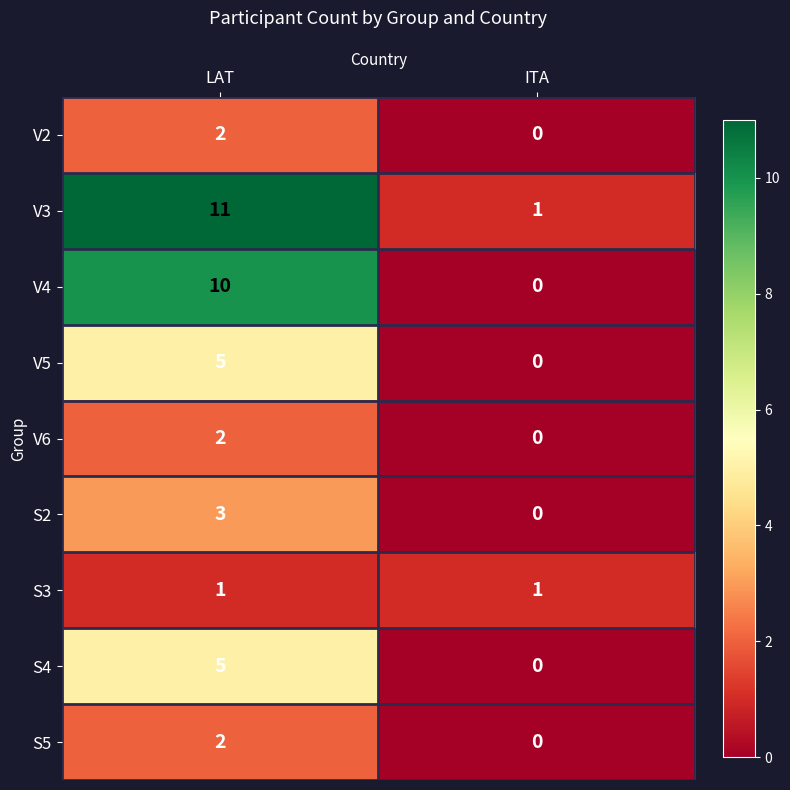

Which category has the lowest value across all series?

ITA